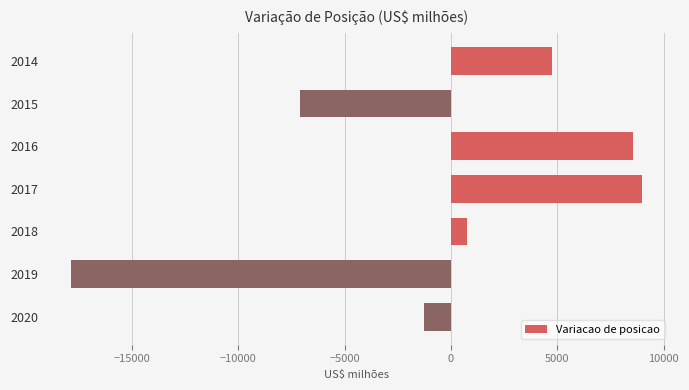

What is the difference between the second highest and minimum values?

26383.3